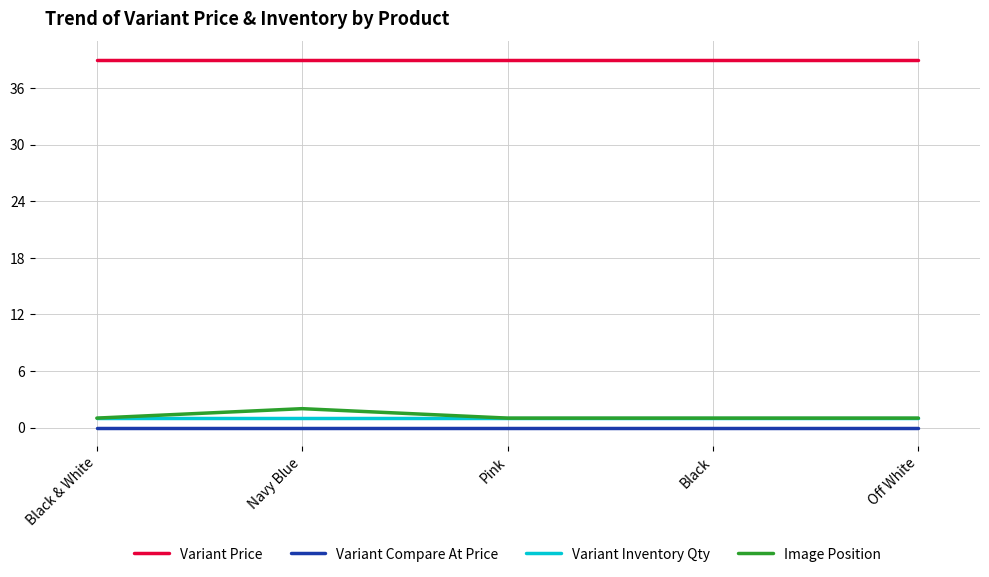

What is the sum of all Variant Price values?

195